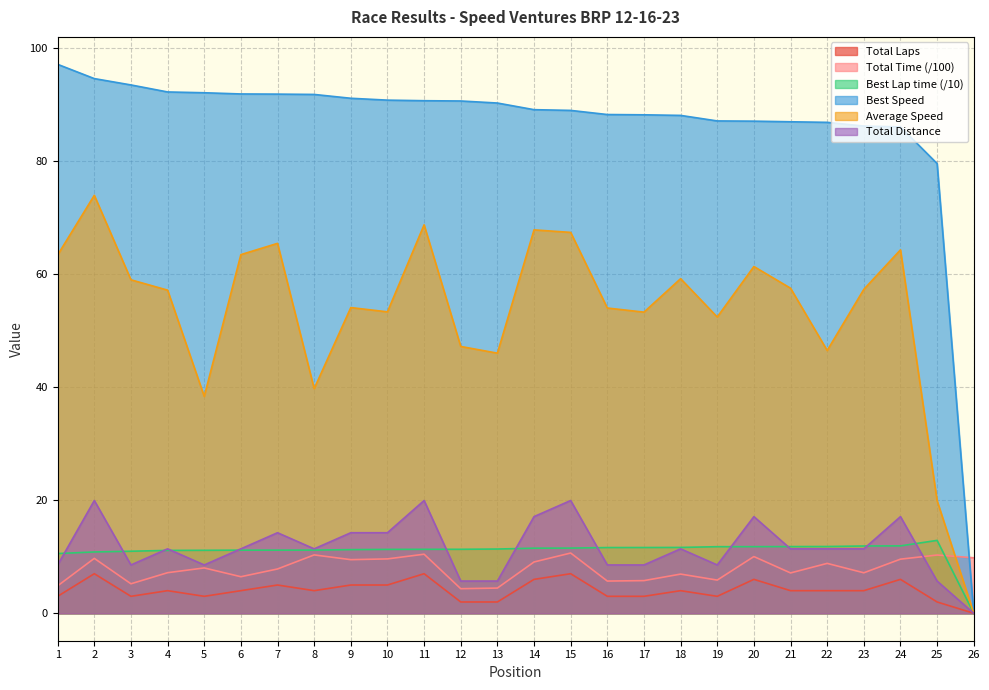

What is the spread (max minus min) of values at 14?

83.1